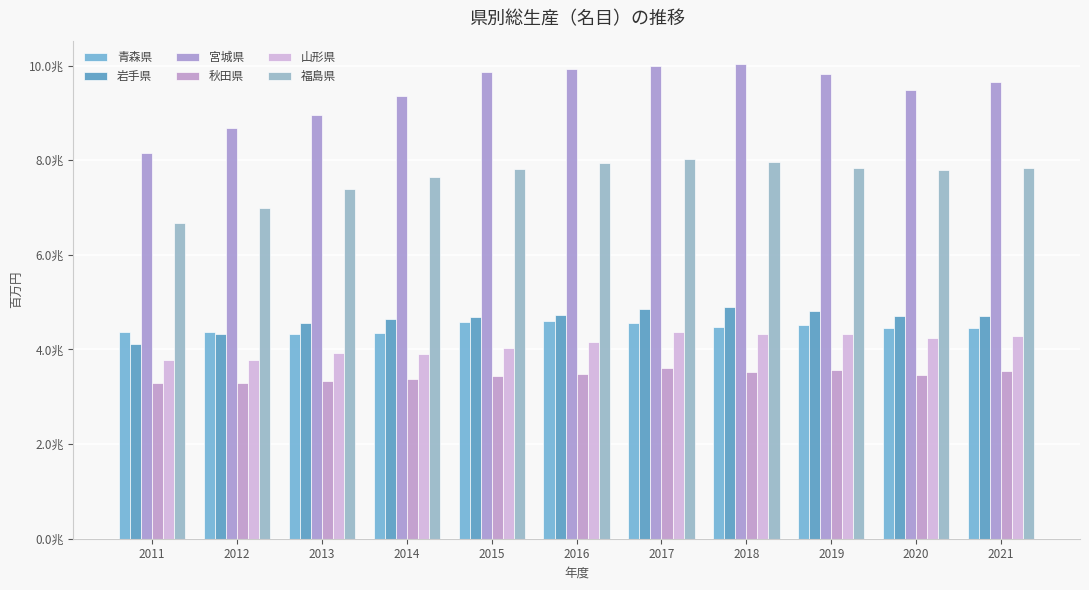

At which label does 山形県 reach its minimum?

2011